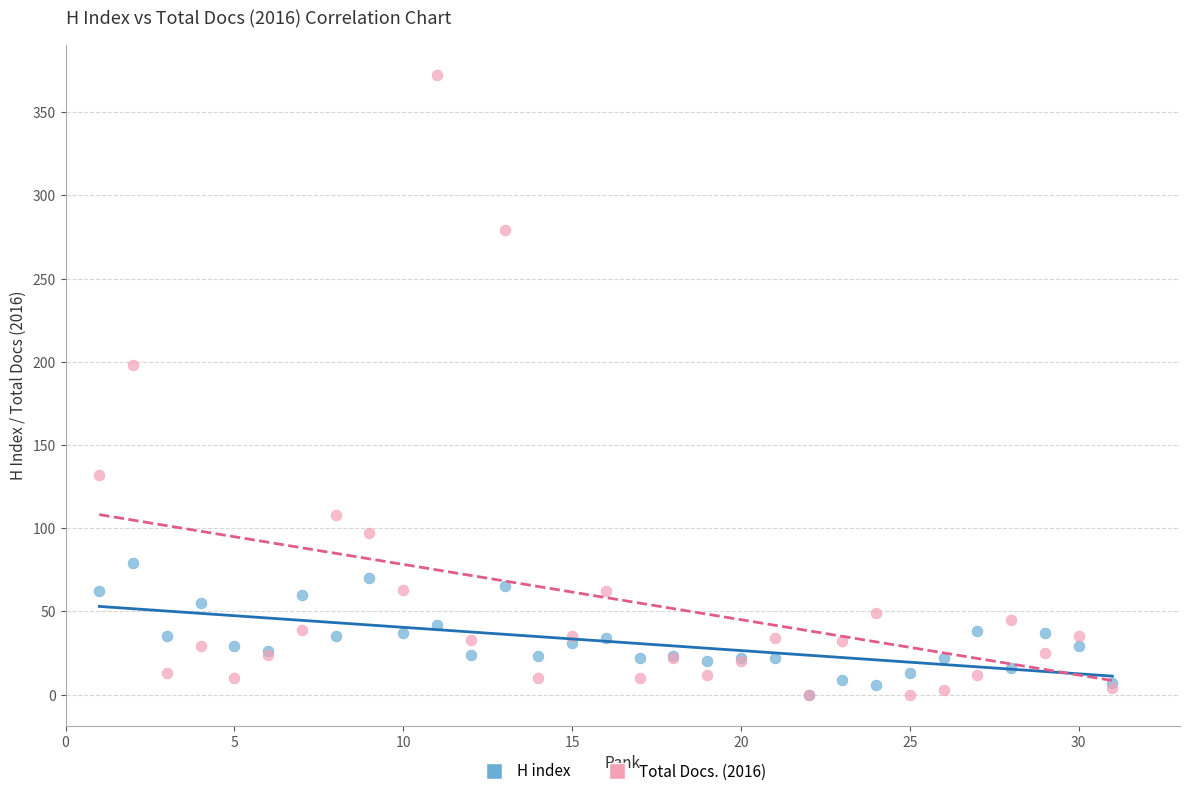

In the Total Docs. (2016) series, what Y value is closest to 186?

198